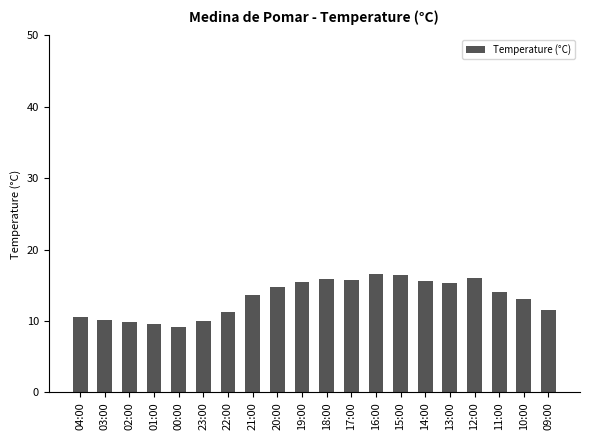

True or false: the data shows 25.6 at 16:00.

False